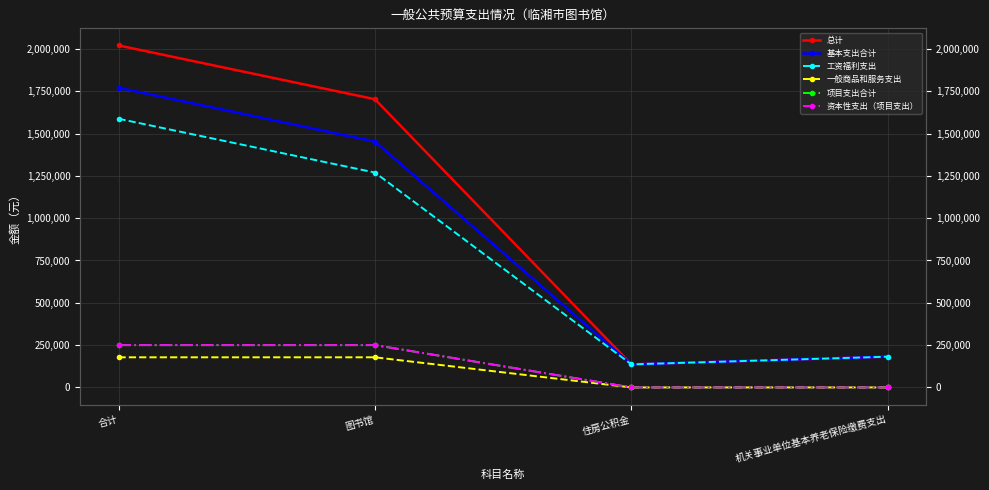

How many lines are shown in the chart?

6